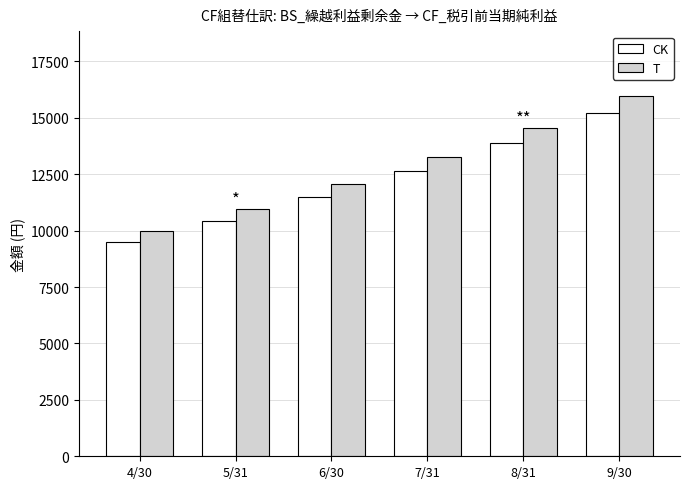

How many bars are there in each group?

2